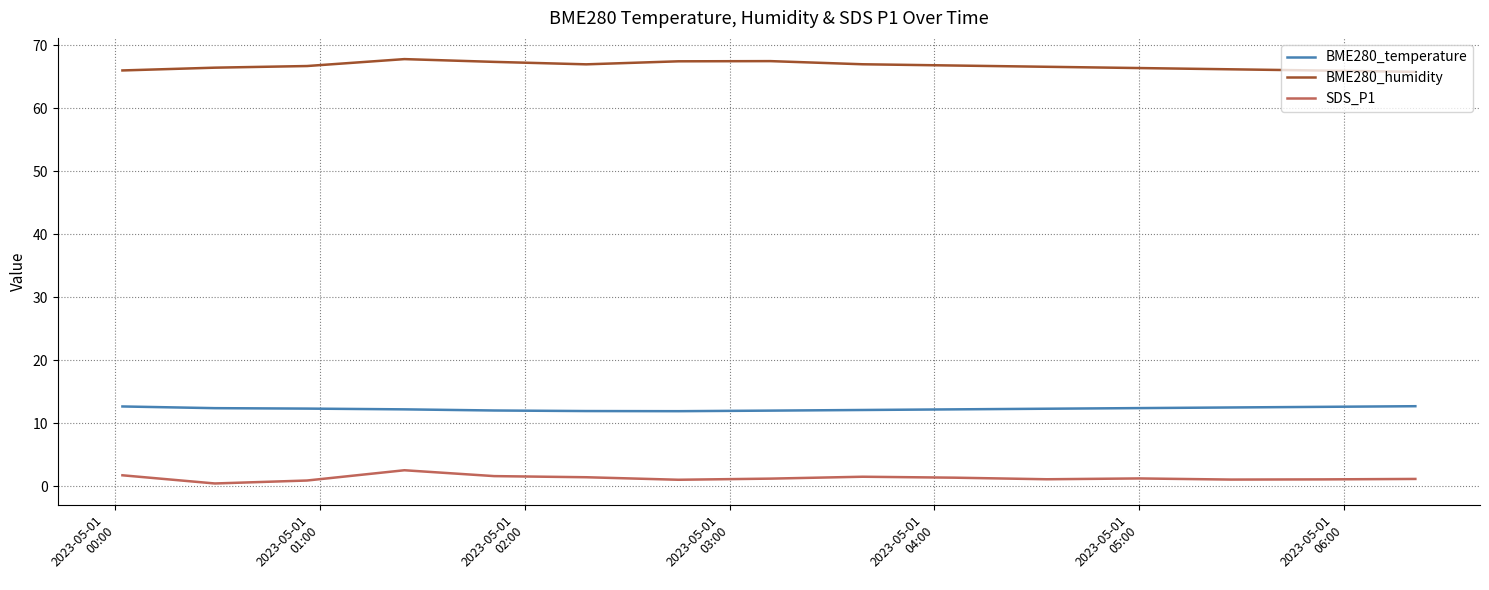

Which series has the largest total across all categories?

BME280_humidity